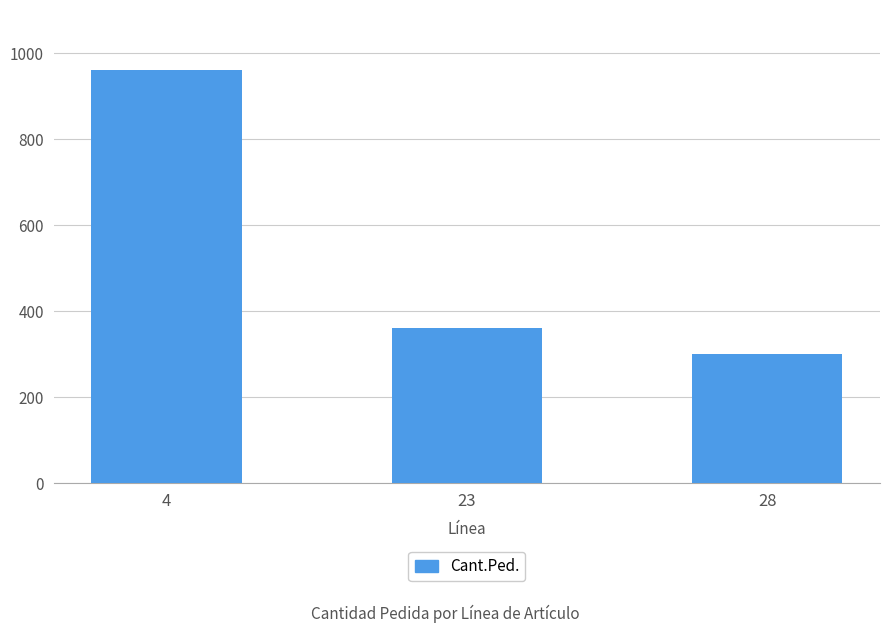

What value does the data have at 28, to the nearest 50?

300